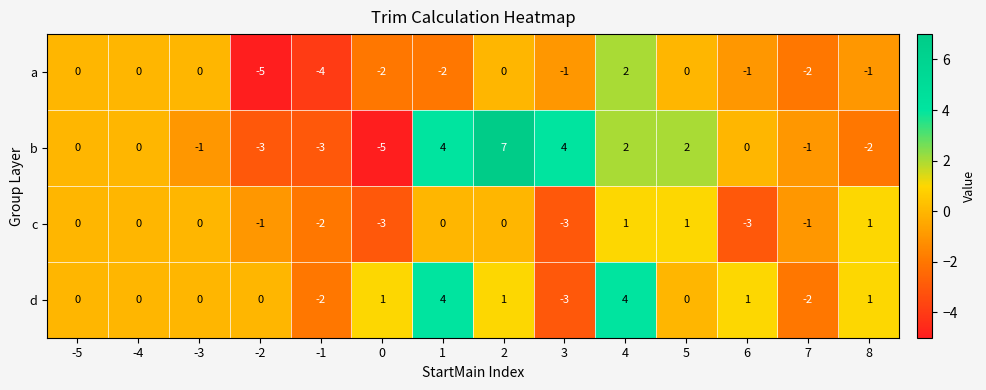

How many data points does each series have?

14